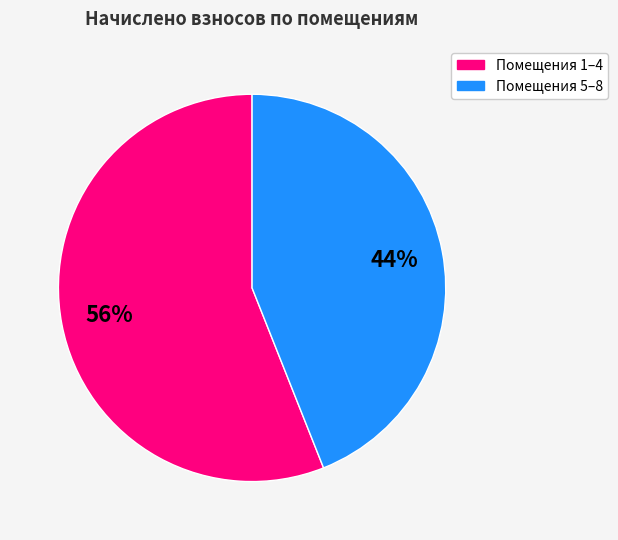

To the nearest percent, what is the difference between the largest and smallest slice percentages?

12%